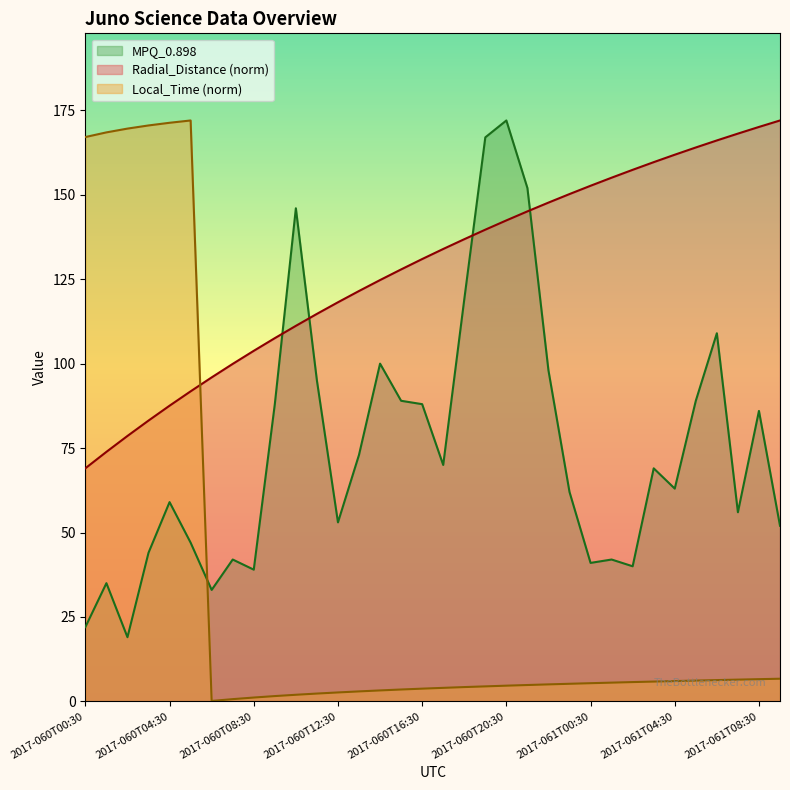

How many data points in Local_Time are less than 5?

16